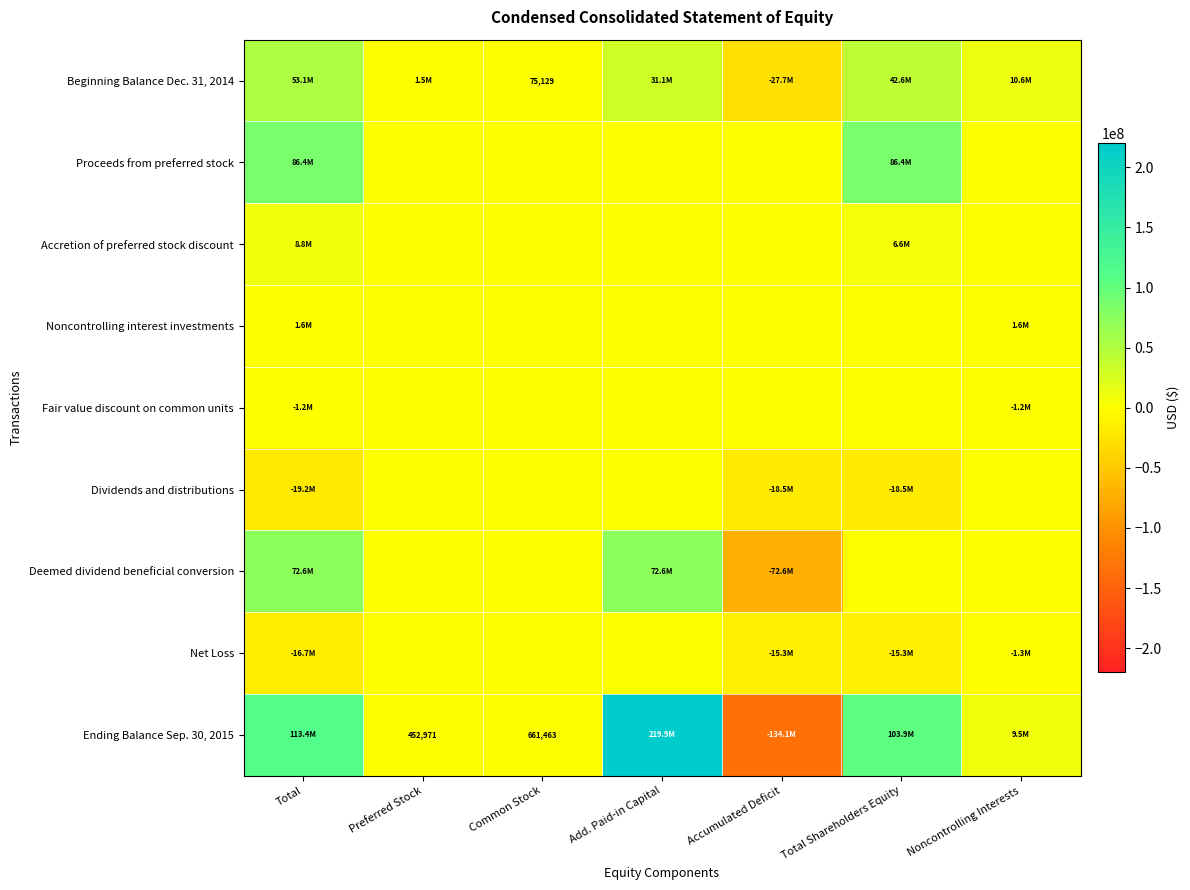

Is the value of Net Loss at Noncontrolling Interests greater than the value of Ending Balance Sep. 30, 2015 at Common Stock?

No